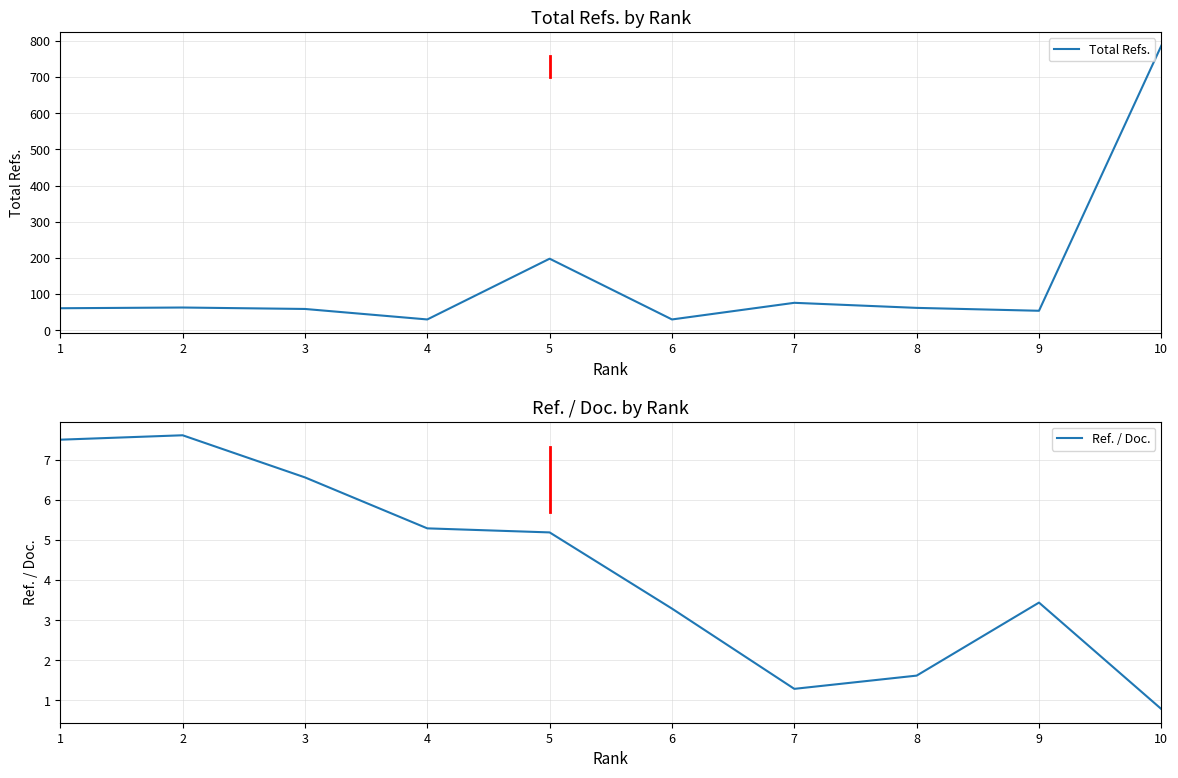

The value of Total Refs. at 6 is 30.0. True or false?

True